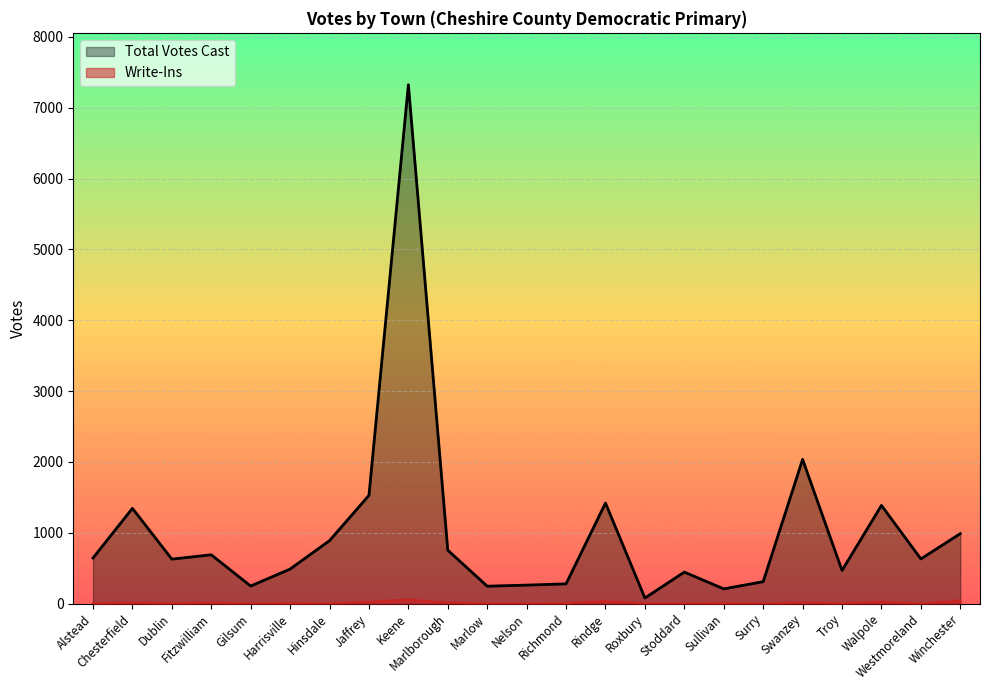

True or false: Write-Ins and Total Votes Cast intersect in this chart.

False